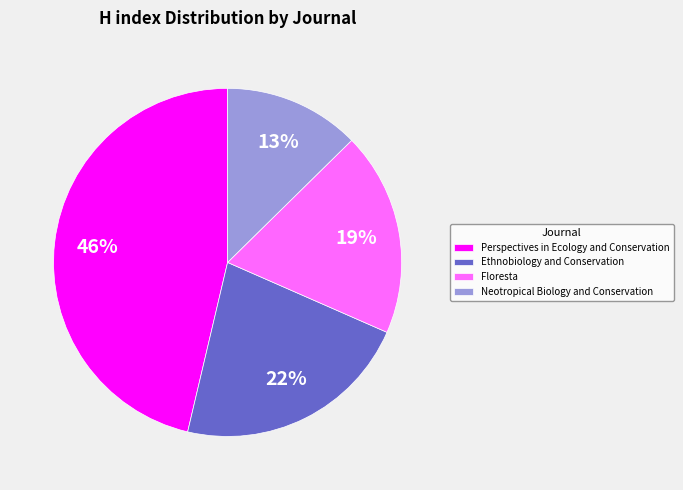

Combined, do Neotropical Biology and Conservation and Perspectives in Ecology and Conservation account for over 50%?

Yes